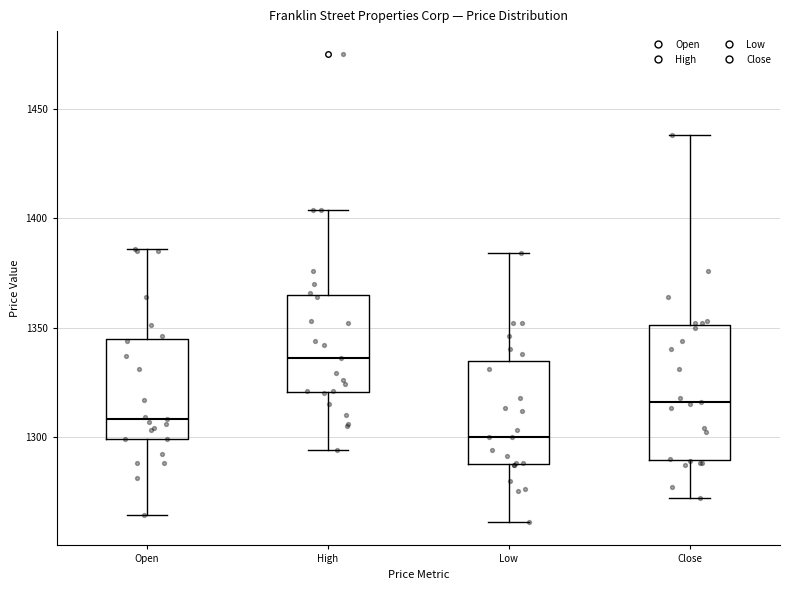

Where does the lower whisker of the box for High end on the y-axis? The values are not printed on the chart, so give them approximately, as read against the axis.

1295